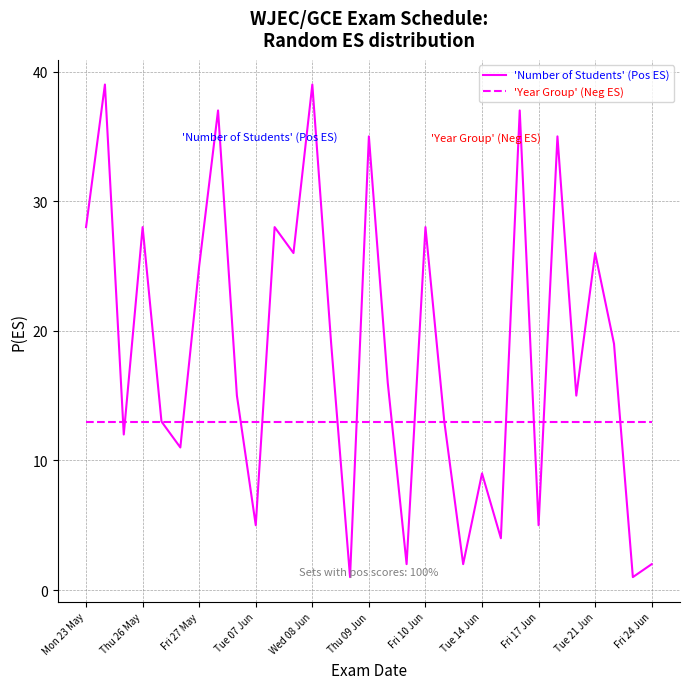

Which series has the widest spread of values?

'Number of Students' (Pos ES)